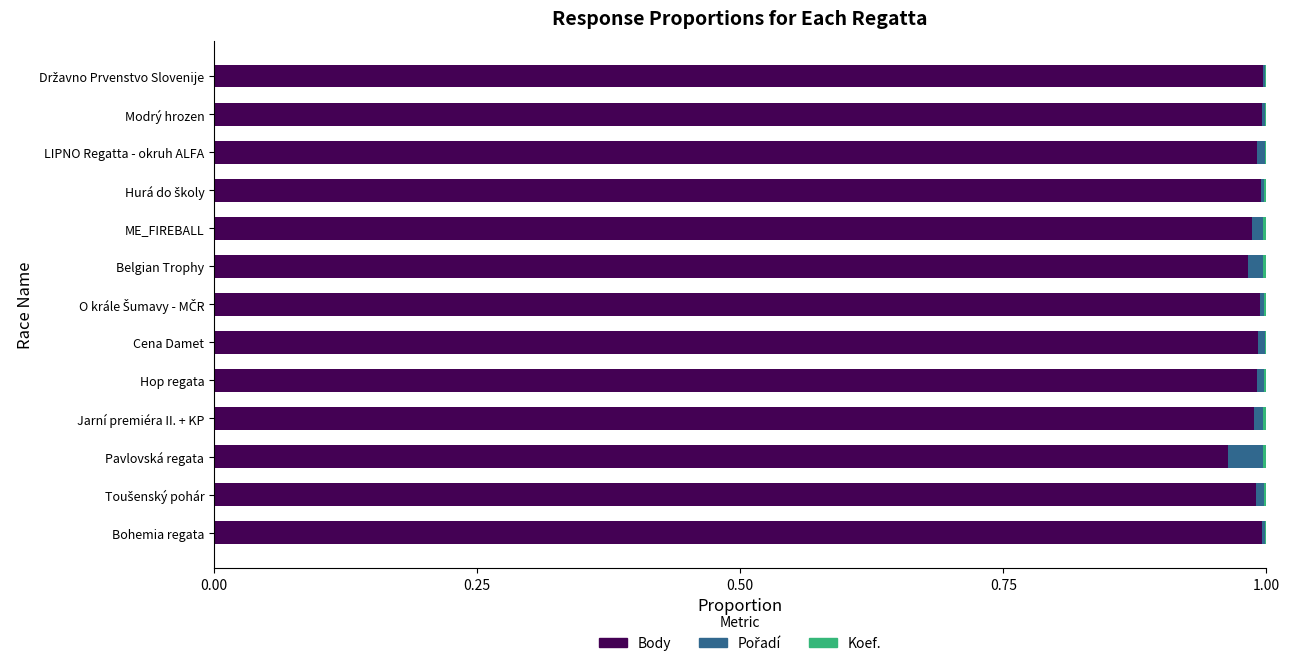

The value of Body at Modrý hrozen is 1.3. True or false?

False